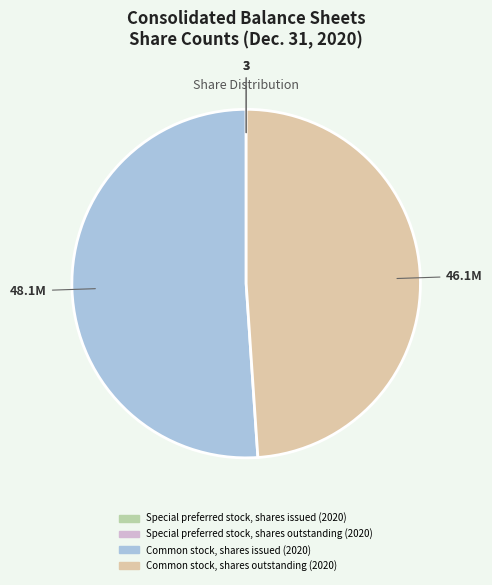

Does any single category account for the majority?

Yes